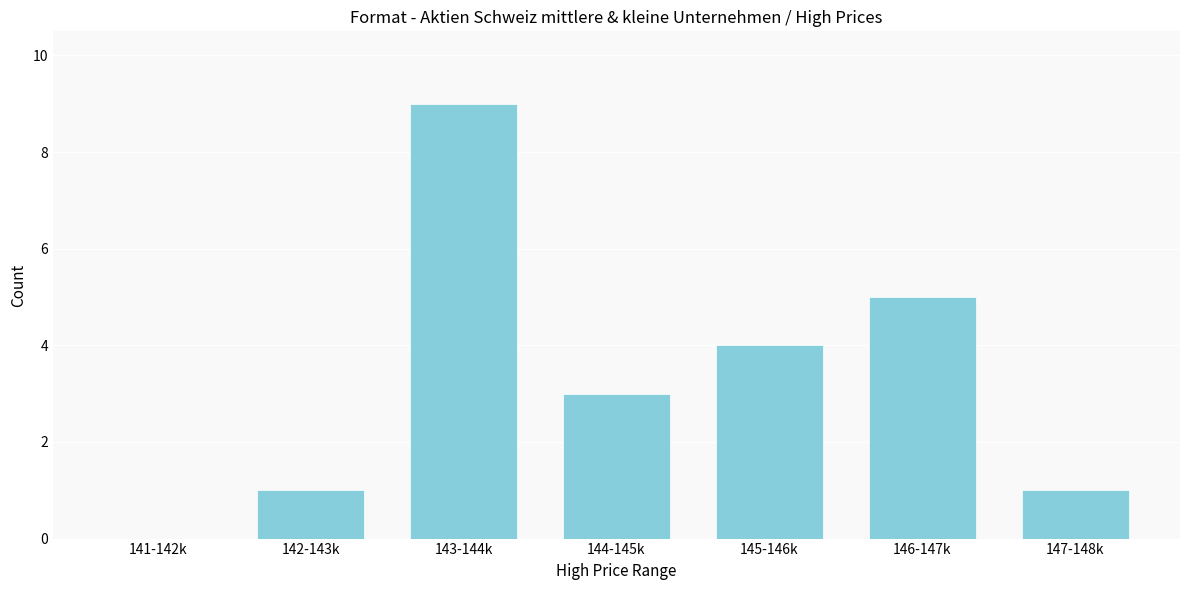

Reading right to left, list all the values displayed in this chart.

147-148k=1	146-147k=5	145-146k=4	144-145k=3	143-144k=9	142-143k=1	141-142k=0